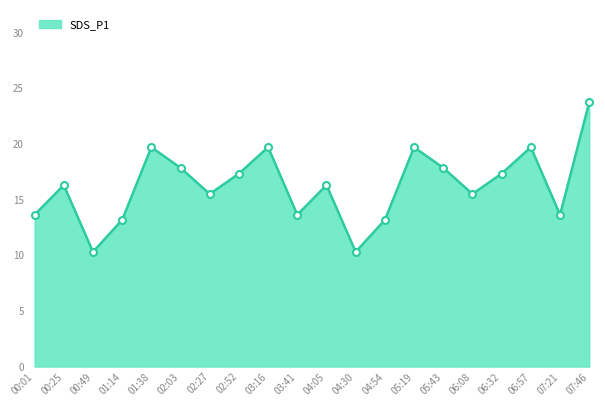

What position from the right is 04:30?

9